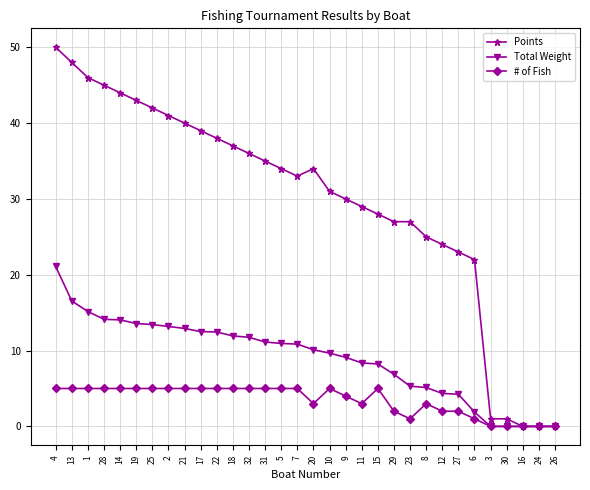

Rank the series by their average value, from lowest to highest.

# of Fish, Total Weight, Points